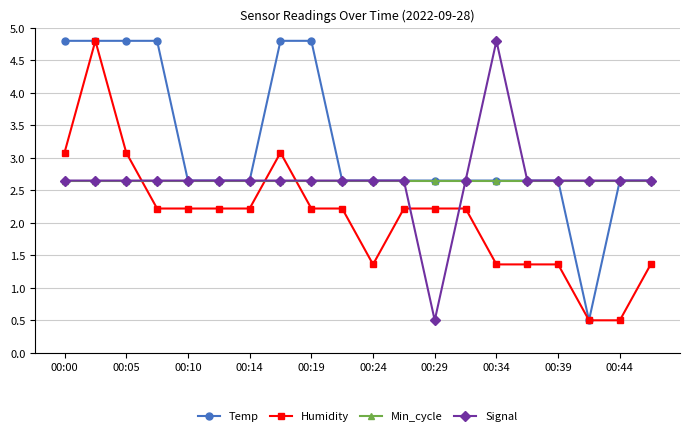

What is the value of the Humidity point at the 2nd from the left?

4.8